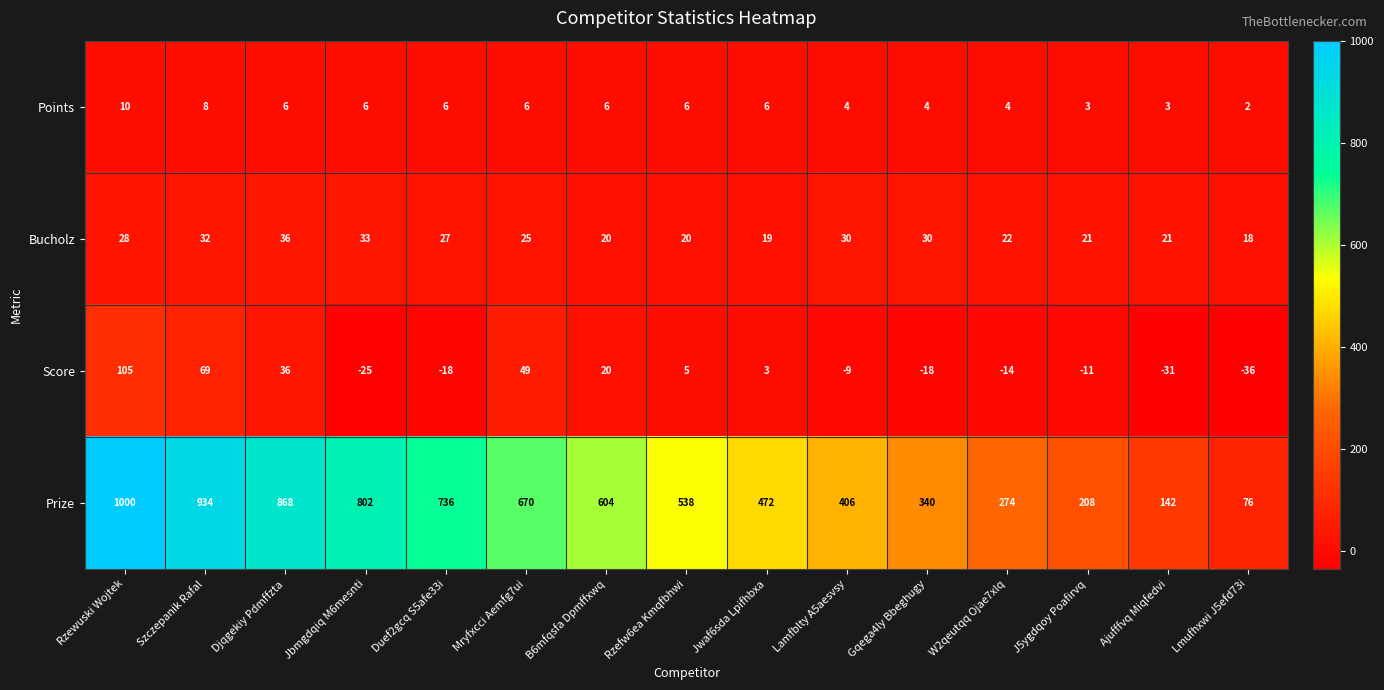

Count the number of data series in this chart.

4